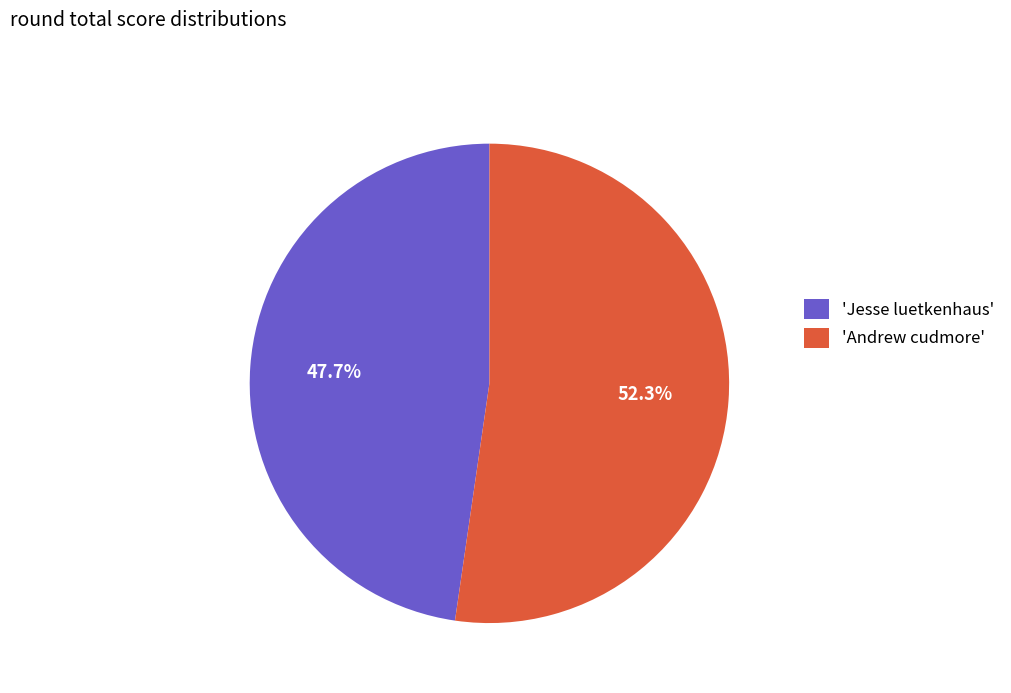

Between 'Jesse luetkenhaus' and 'Andrew cudmore', which is larger?

'Andrew cudmore'